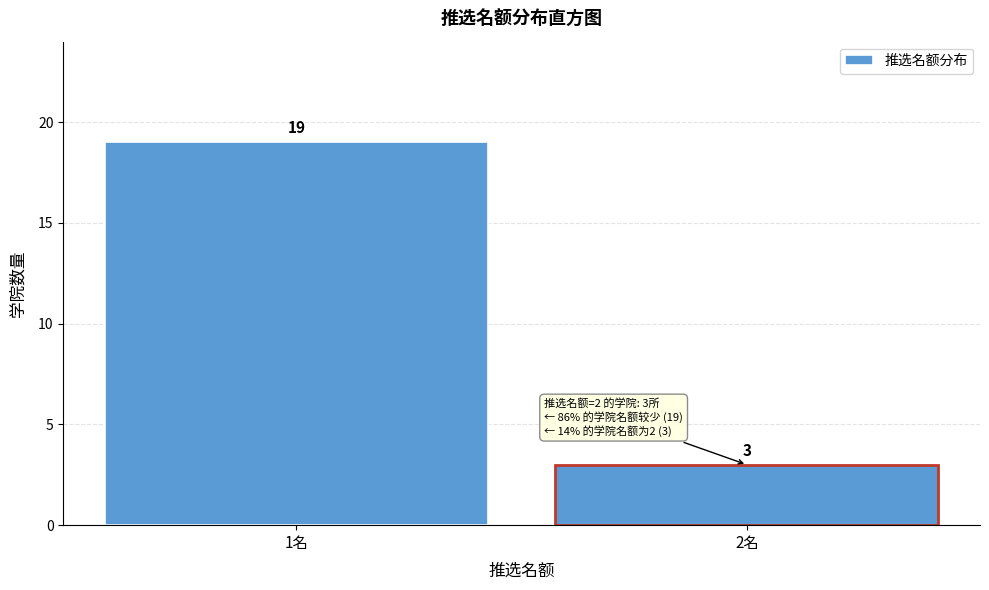

Reading left to right, list all the values displayed in this chart.

19	3